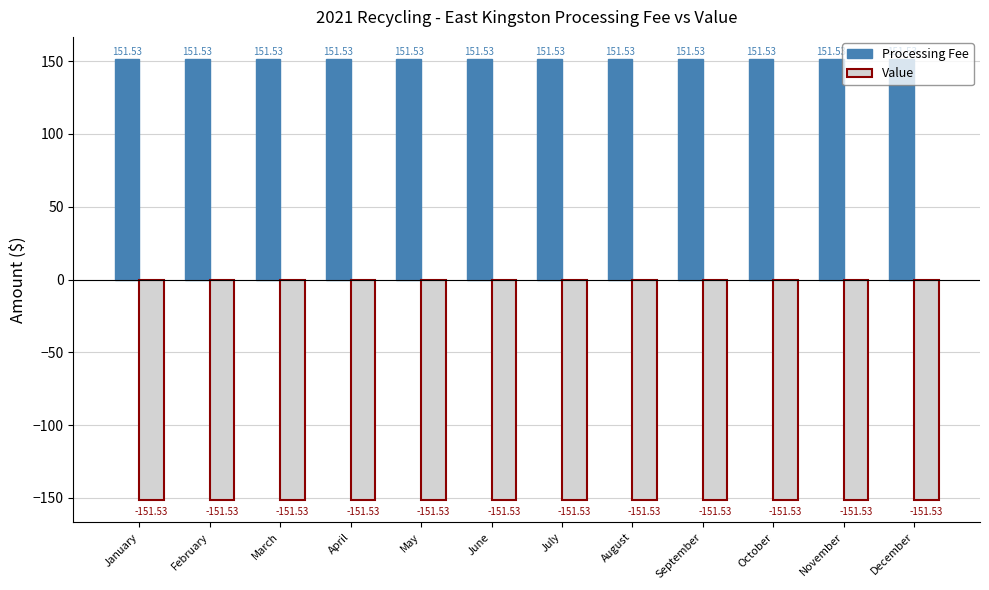

What is the value of the Value bar at the 11th from the left?

-151.5